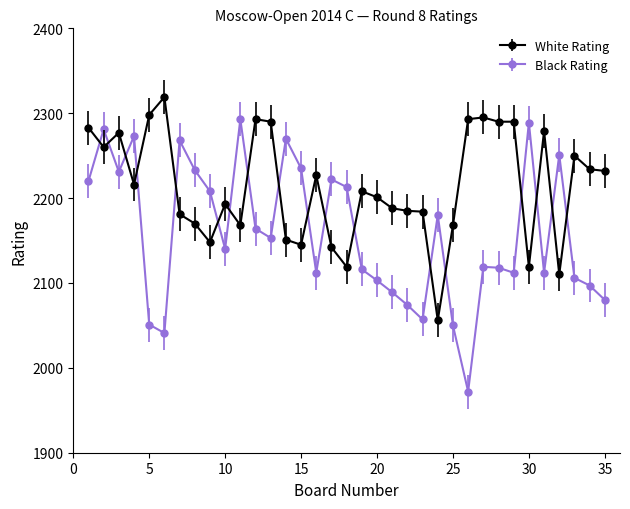

True or false: White Rating has more than 2 interior local peaks.

True